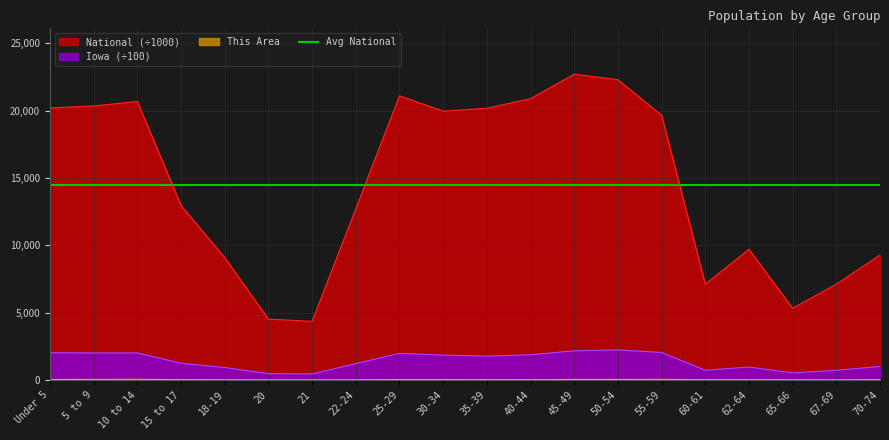

How many values in the Iowa series are below 1771?

10